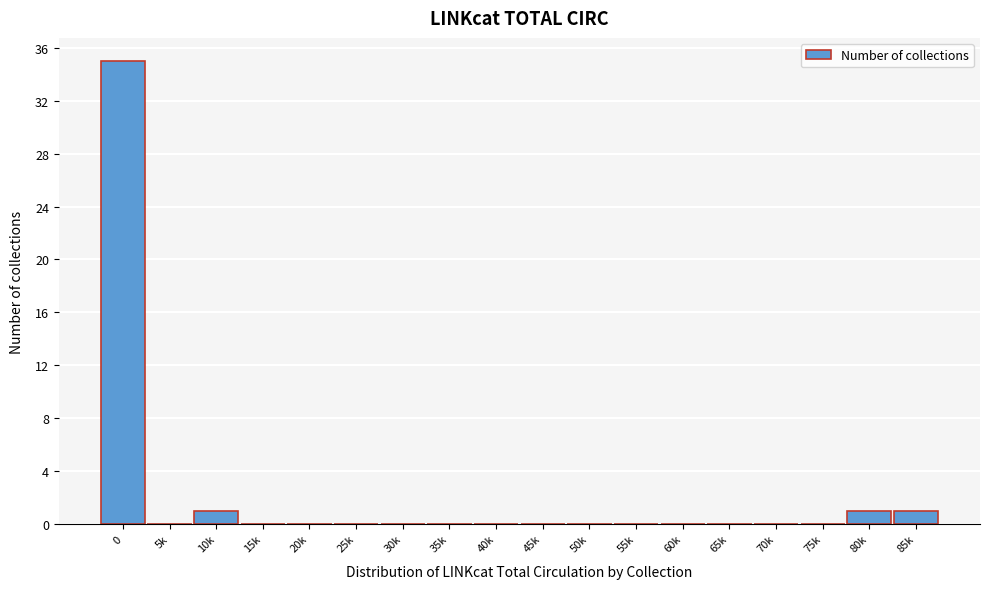

Reading left to right, transcribe all the data shown in this chart.

0=35	5k=0	10k=1	15k=0	20k=0	25k=0	30k=0	35k=0	40k=0	45k=0	50k=0	55k=0	60k=0	65k=0	70k=0	75k=0	80k=1	85k=1